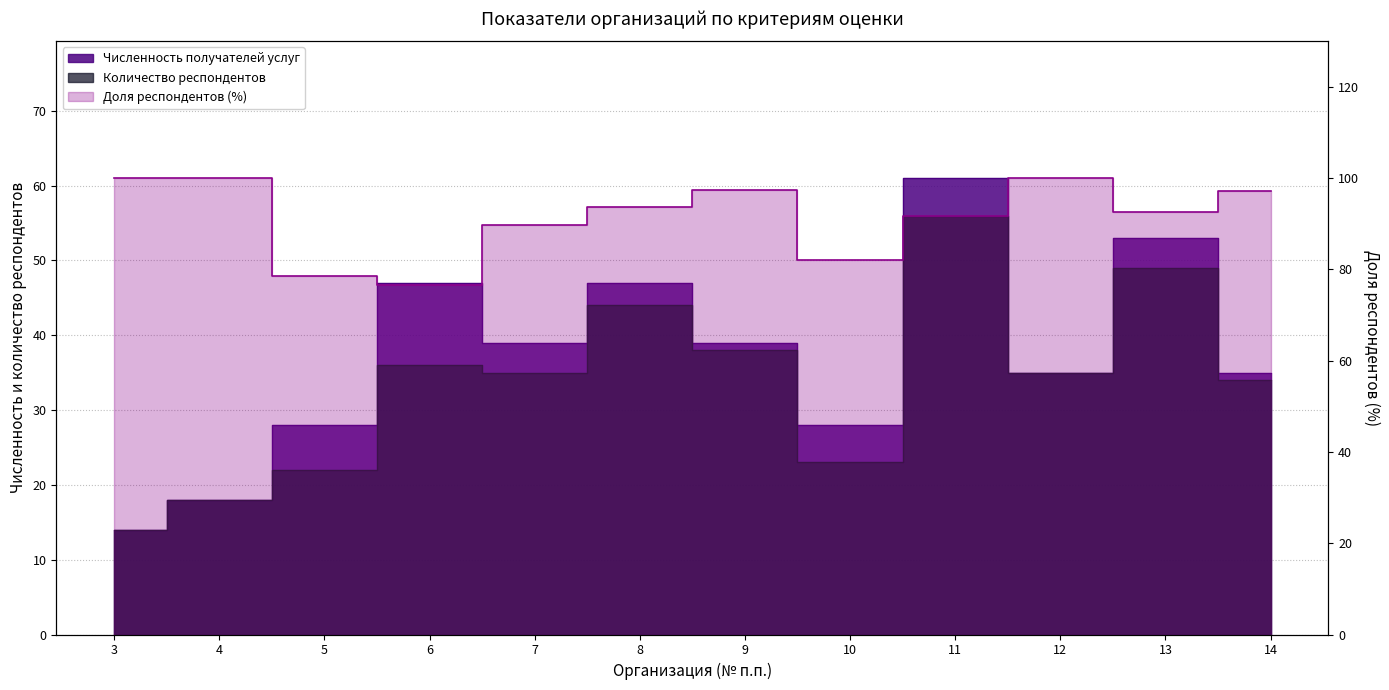

True or false: Количество респондентов and Численность получателей услуг cross at least once.

False